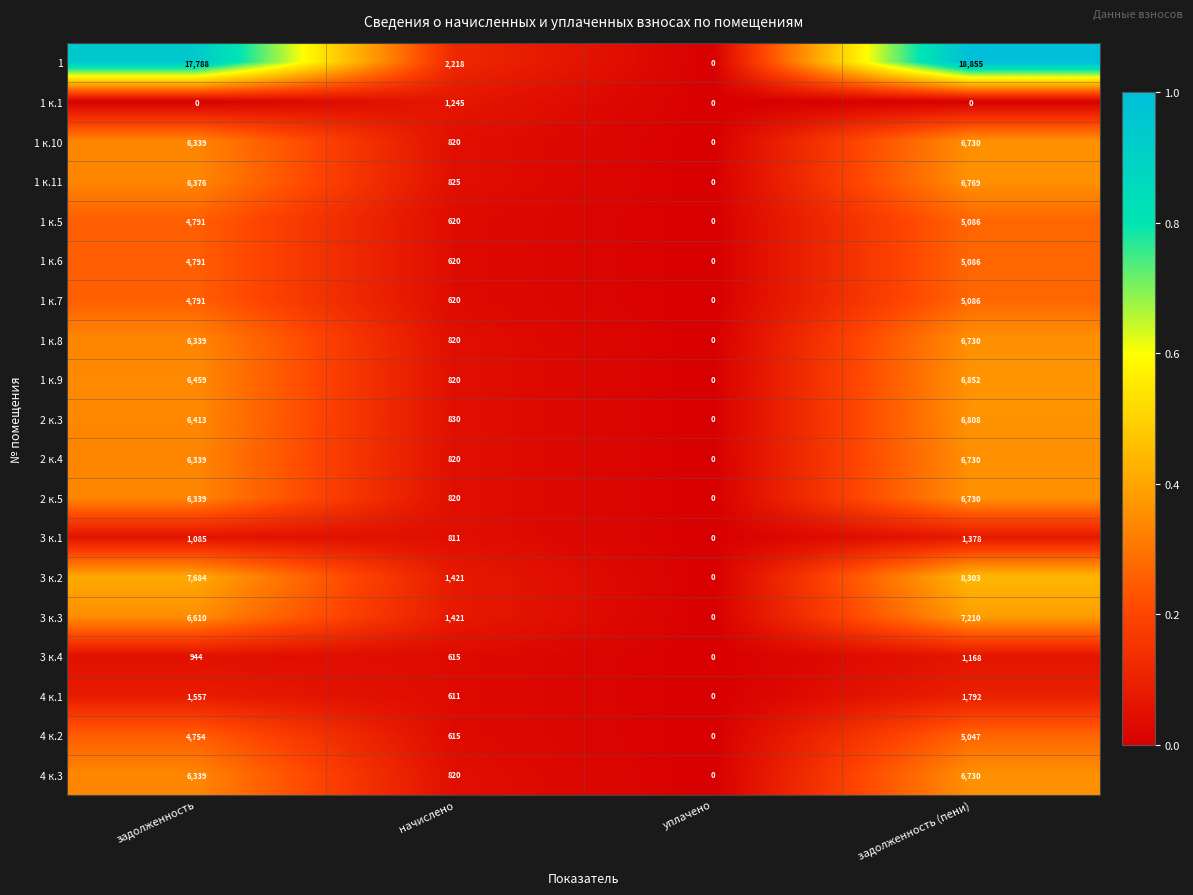

What is the total value across all series at начислено?

17392